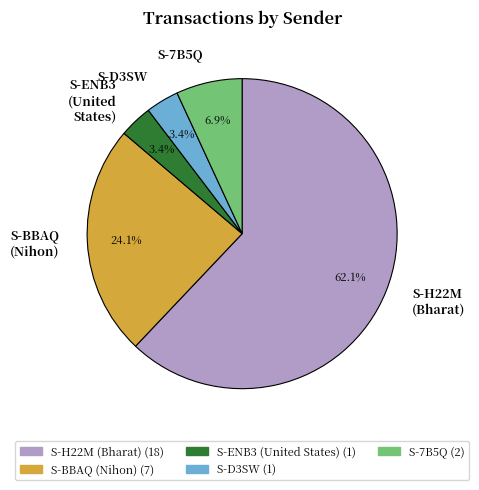

To the nearest percent, what is the average slice percentage?

20%